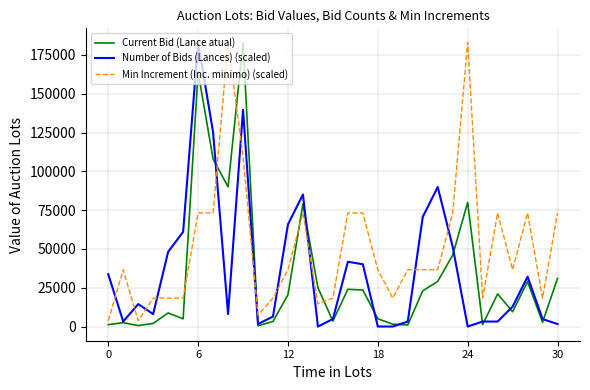

What is the average value of the Current Bid (Lance atual) series?

33043.5